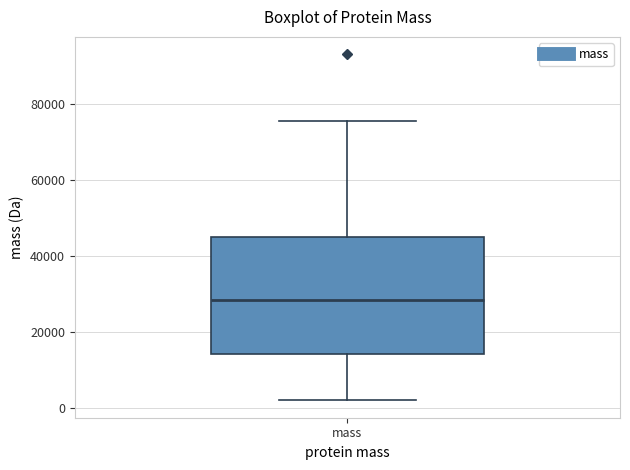

Where is the upper edge of the box for mass on the y-axis? The values are not printed on the chart, so give them approximately, as read against the axis.

44000